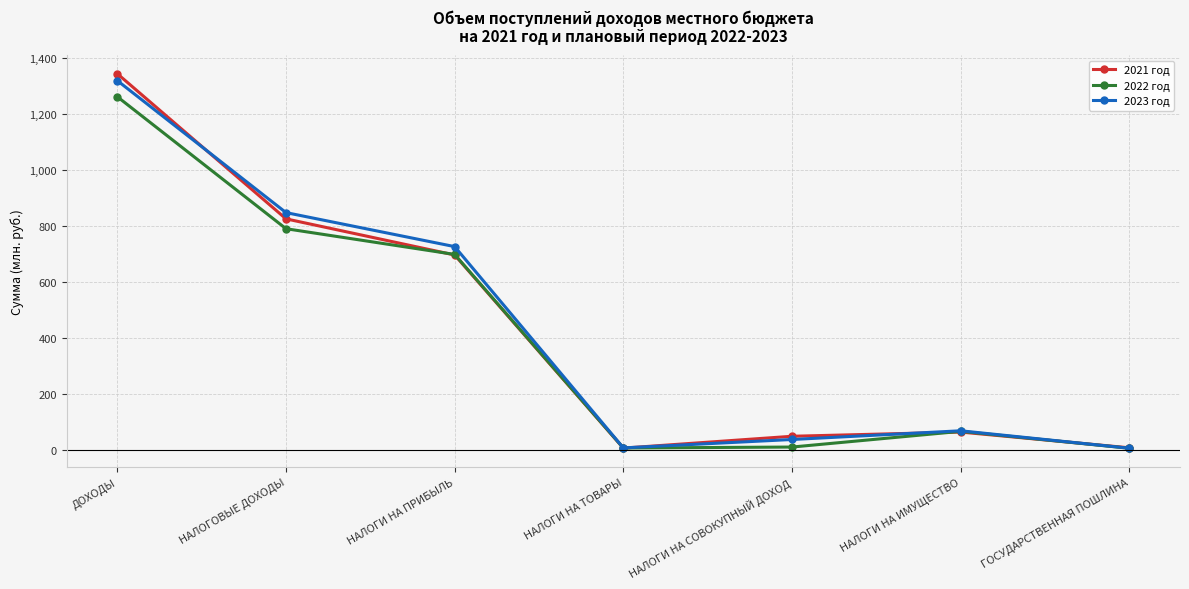

Is the value of 2021 год at НАЛОГОВЫЕ ДОХОДЫ greater than the value of 2023 год at НАЛОГОВЫЕ ДОХОДЫ?

No